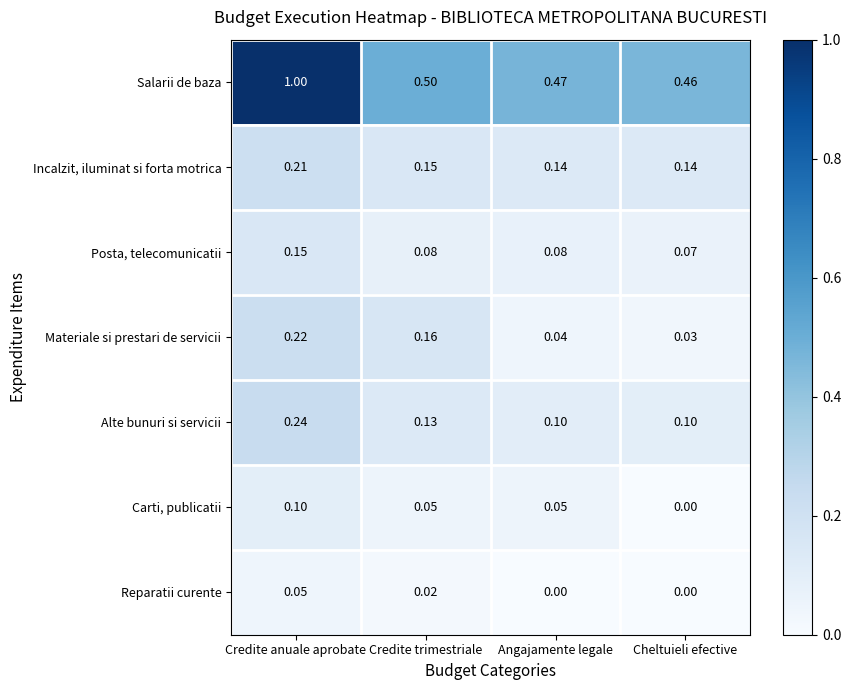

At how many categories does at least one series exceed 0?

4